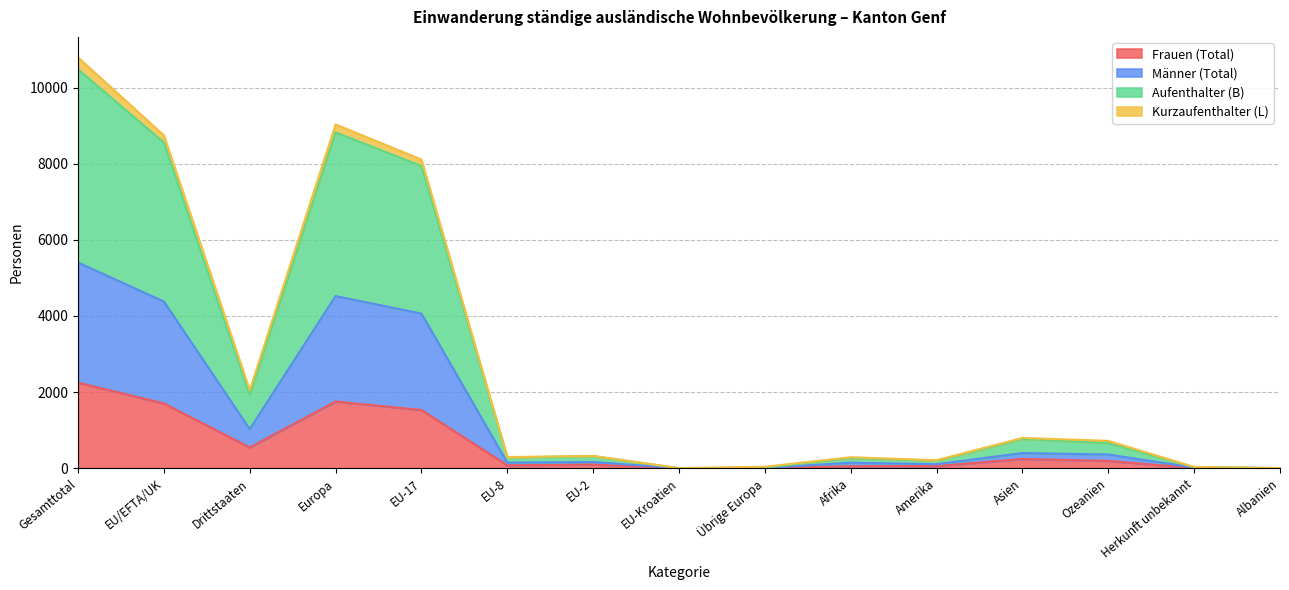

Where is Frauen (Total) nearest to the value 1123?

EU-17